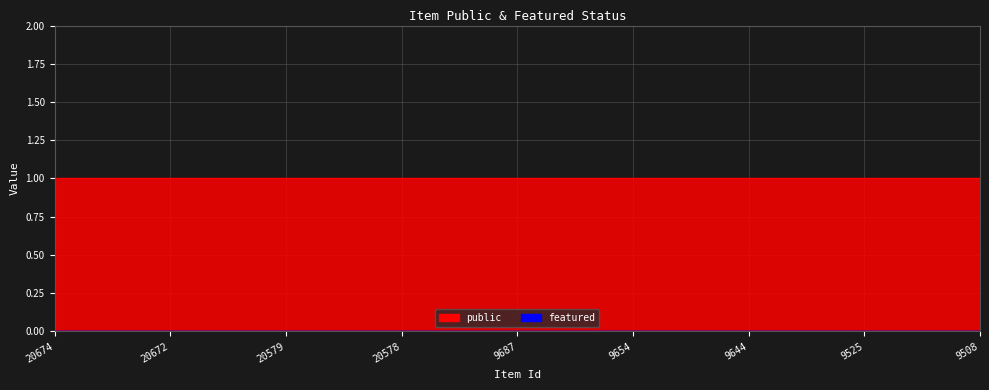

True or false: public and featured intersect in this chart.

False